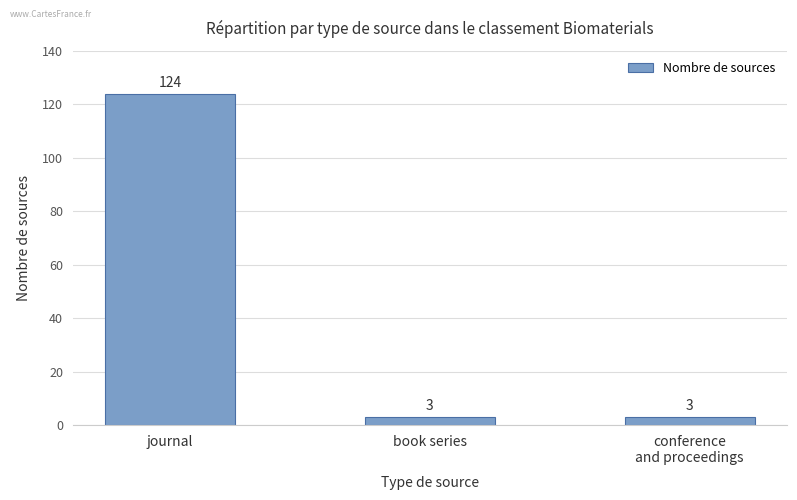

How many data points does each series have?

3